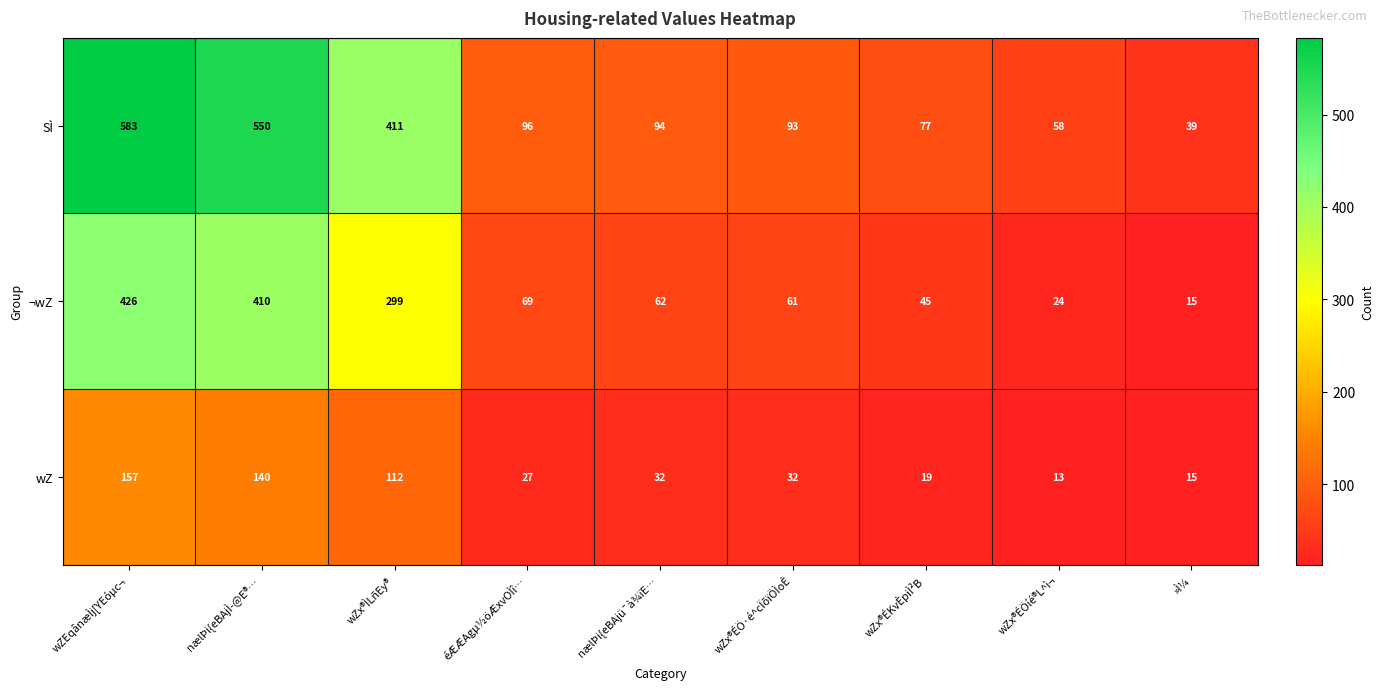

What is the difference between the maximum and minimum values in the SÌ series?

544